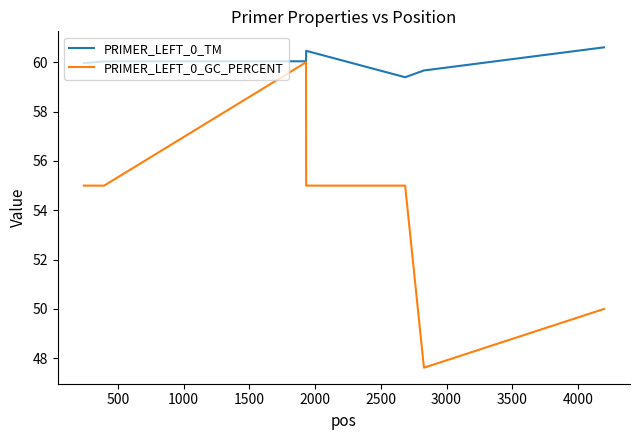

What is the smallest value displayed?

47.6